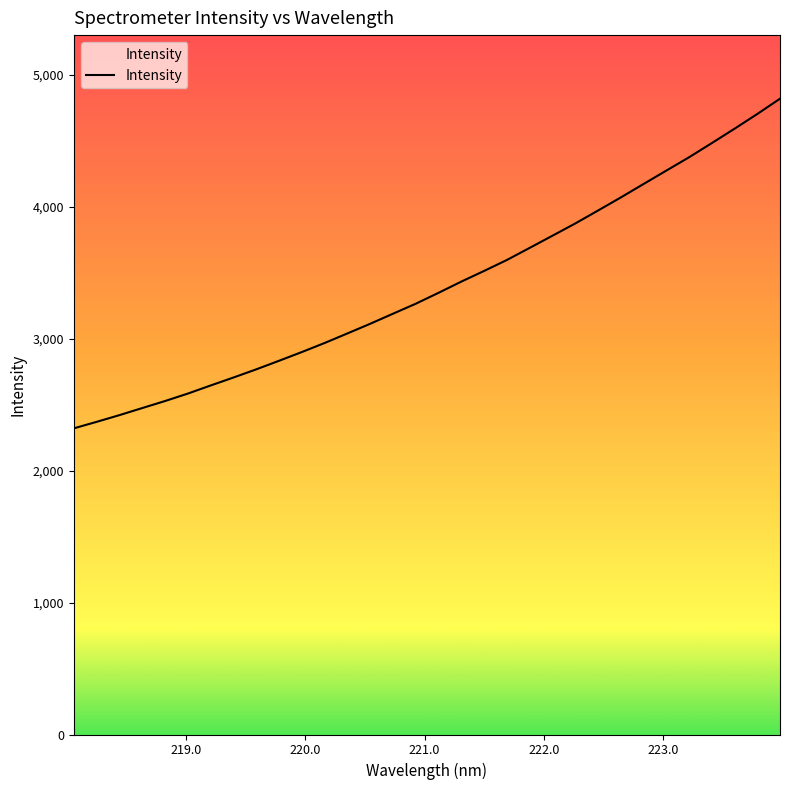

What is the smallest value displayed?

2320.4